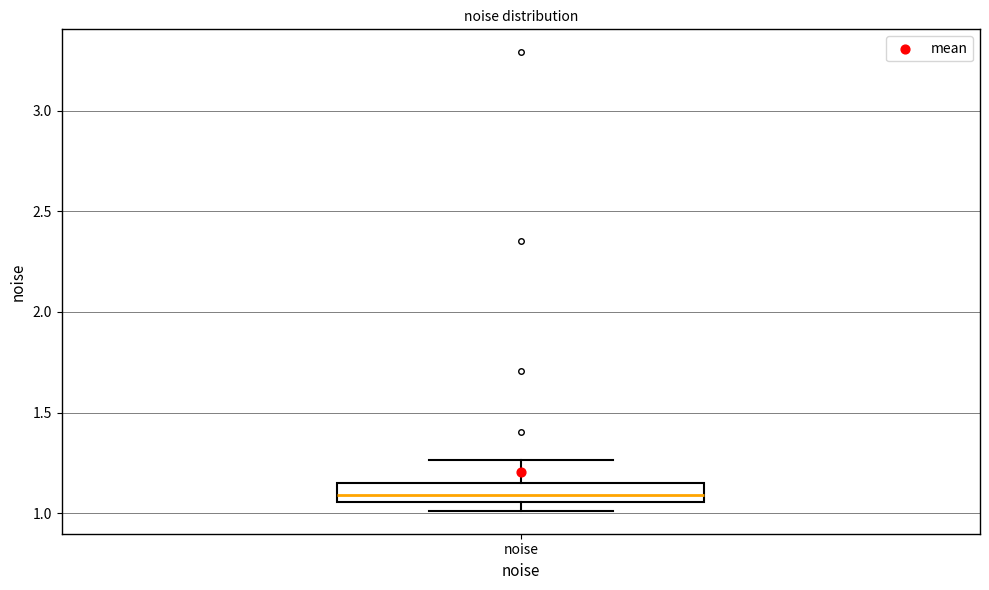

Transcribe this box plot: give where the median line is, the range the box spans, and where the two whiskers end, as read against the y-axis. The values are not printed on the chart, so give them approximately, as read against the axis.

median 1.10, box 1.05 to 1.15, whiskers 1.00 to 1.25